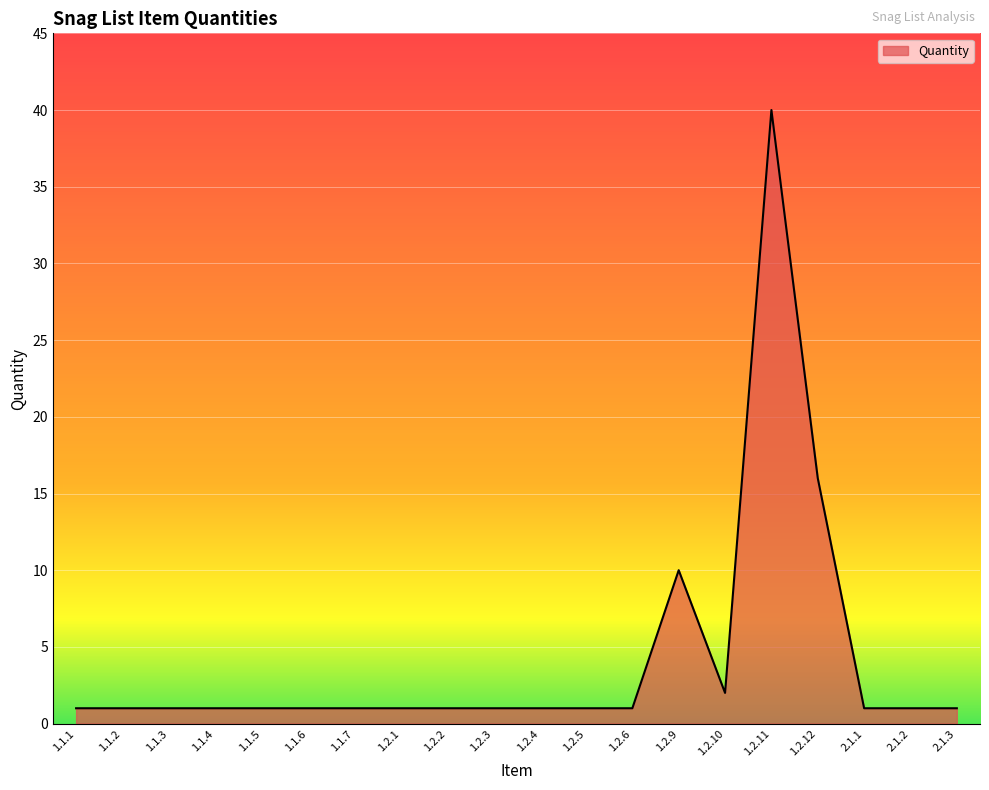

Reading right to left, what are all the values shown in this chart?

1	1	1	16	40	2	10	1	1	1	1	1	1	1	1	1	1	1	1	1